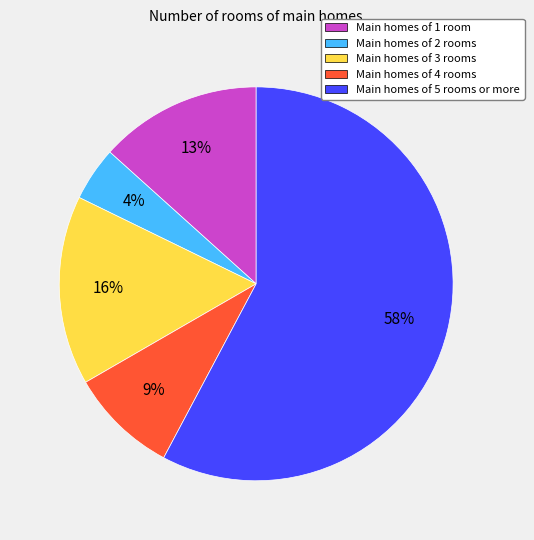

Rank the categories by value from lowest to highest.

Main homes of 2 rooms, Main homes of 4 rooms, Main homes of 1 room, Main homes of 3 rooms, Main homes of 5 rooms or more